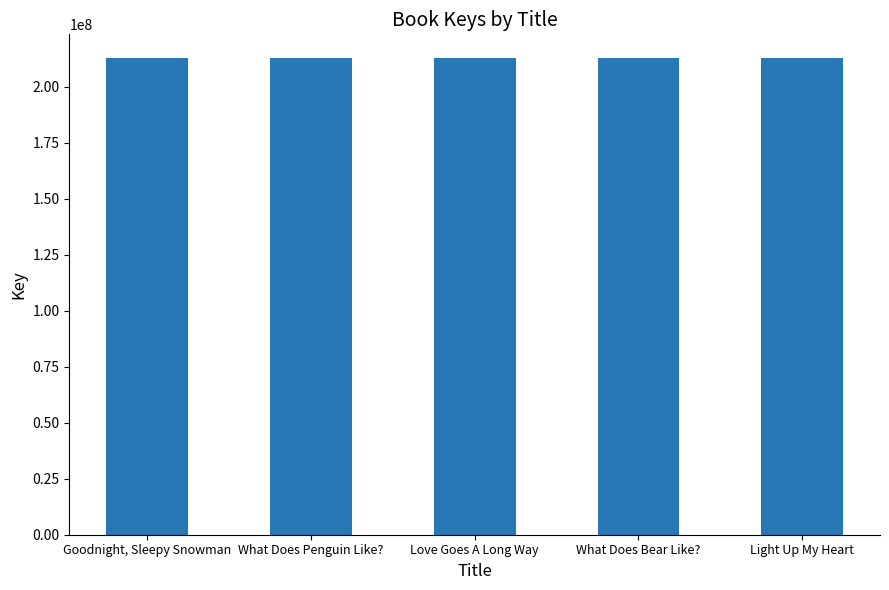

What is the label of the 4th bar from the right?

What Does Penguin Like?